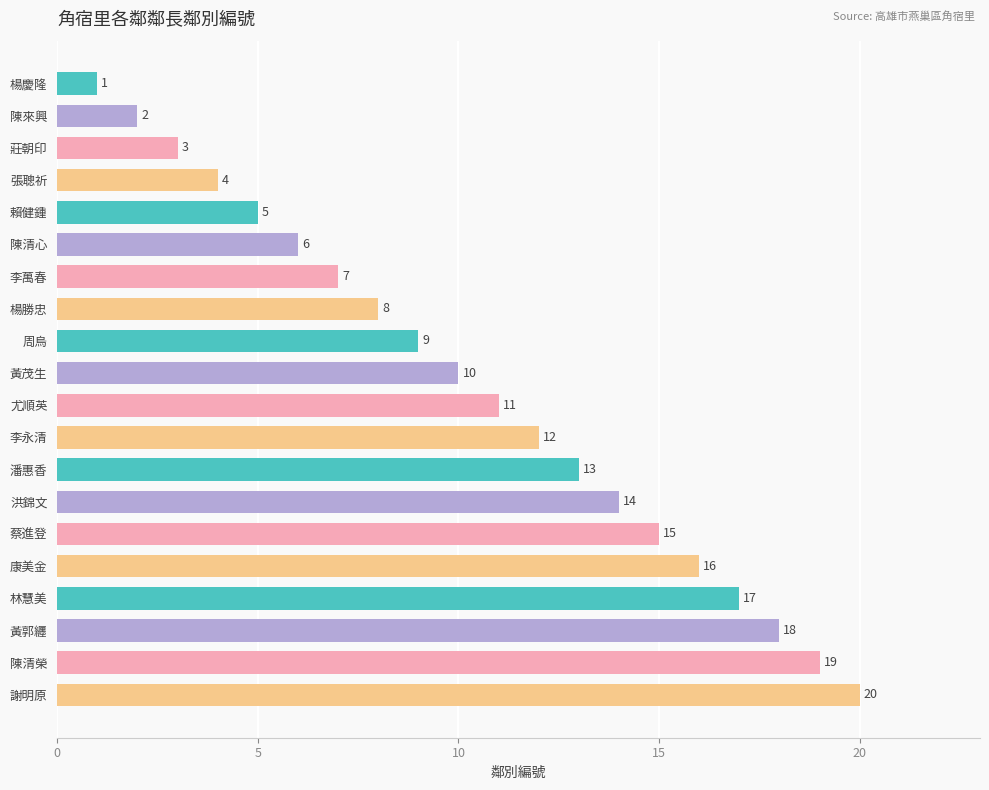

At which label is the value closest to 10?

黃茂生